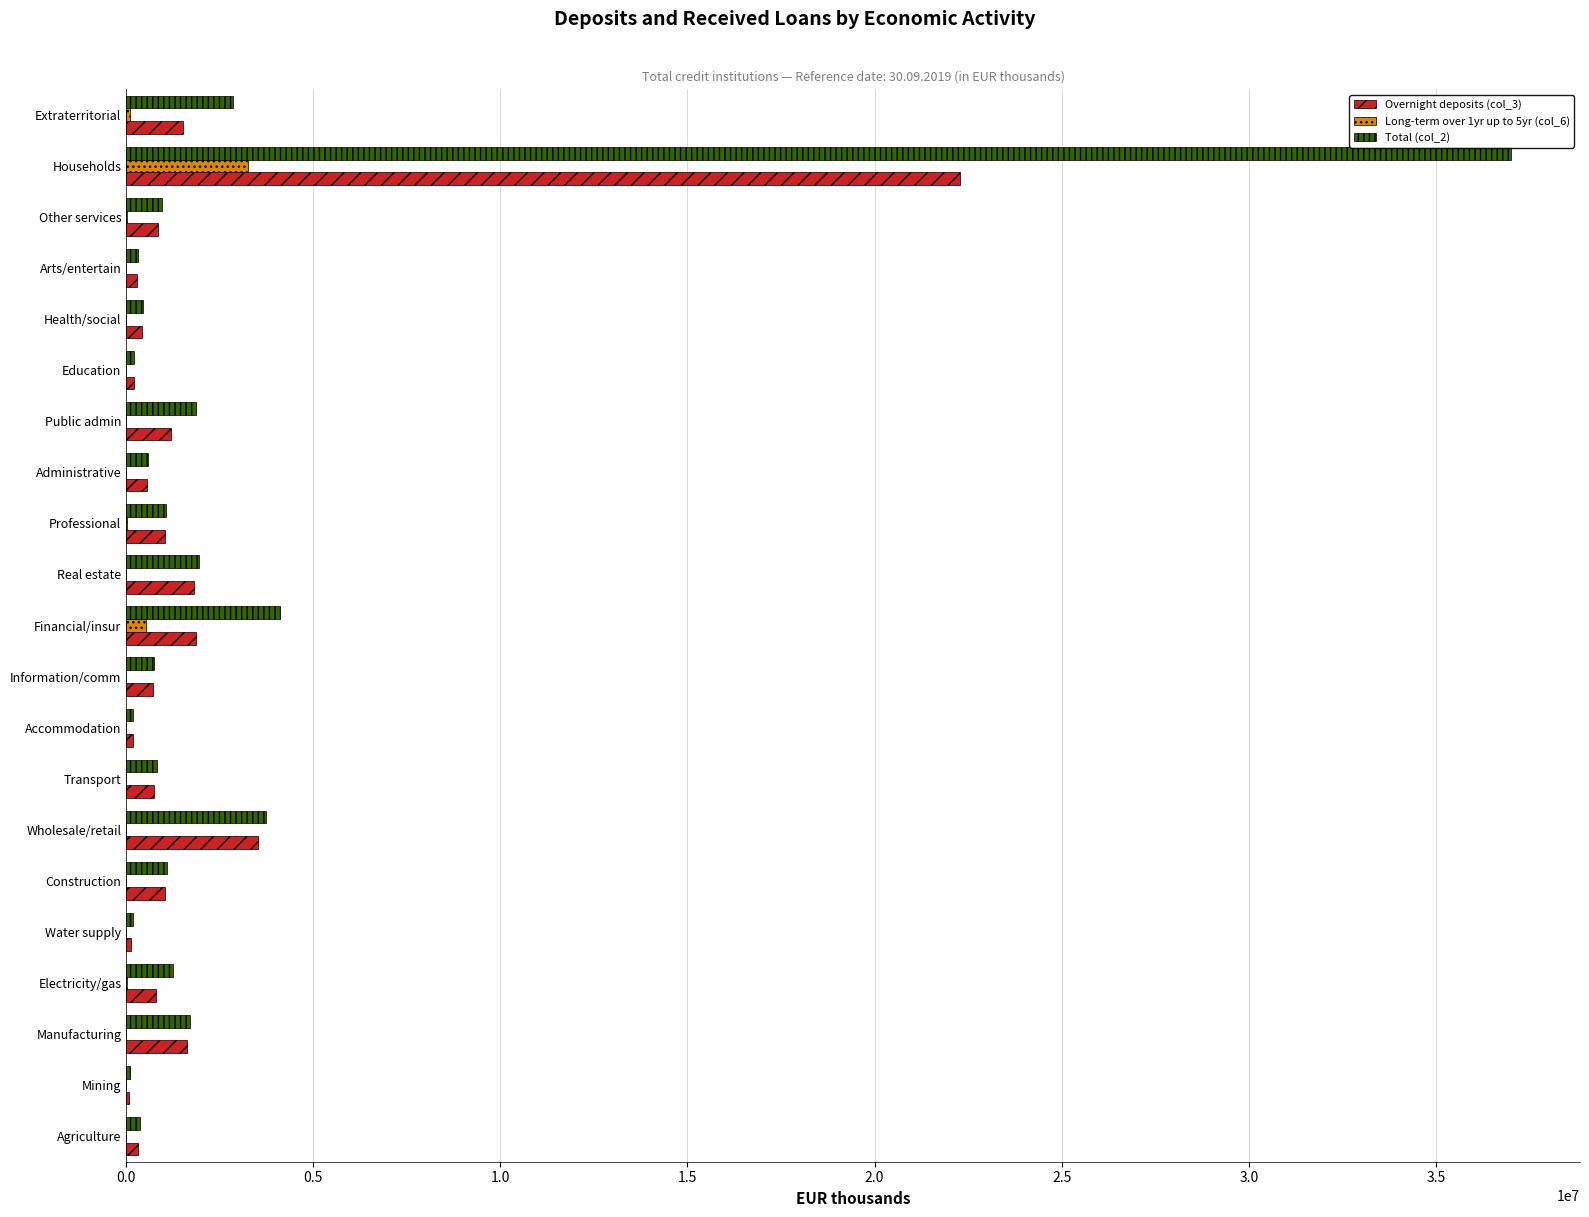

Which category has the highest value across all series?

Households